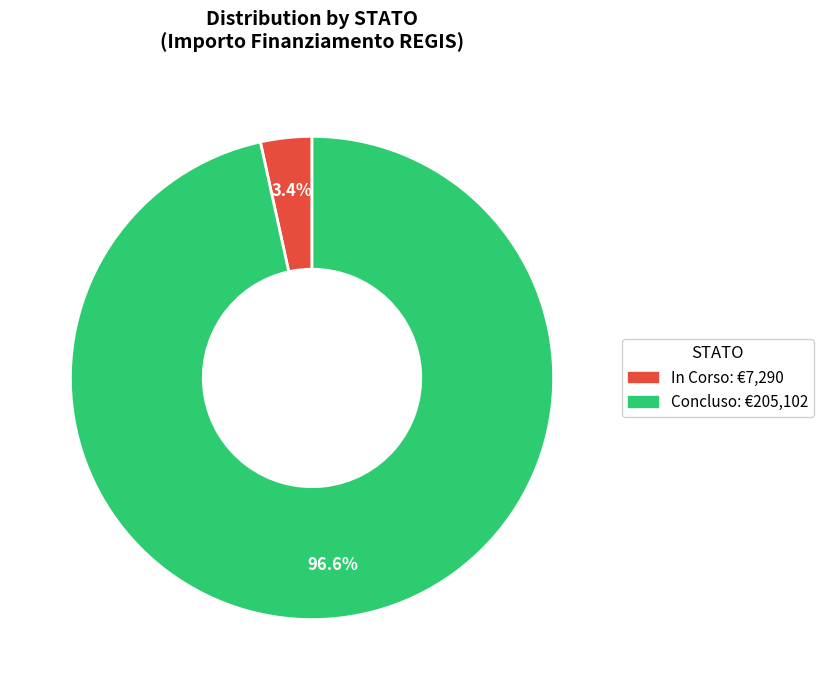

Rank the categories by value from lowest to highest.

In Corso, Concluso